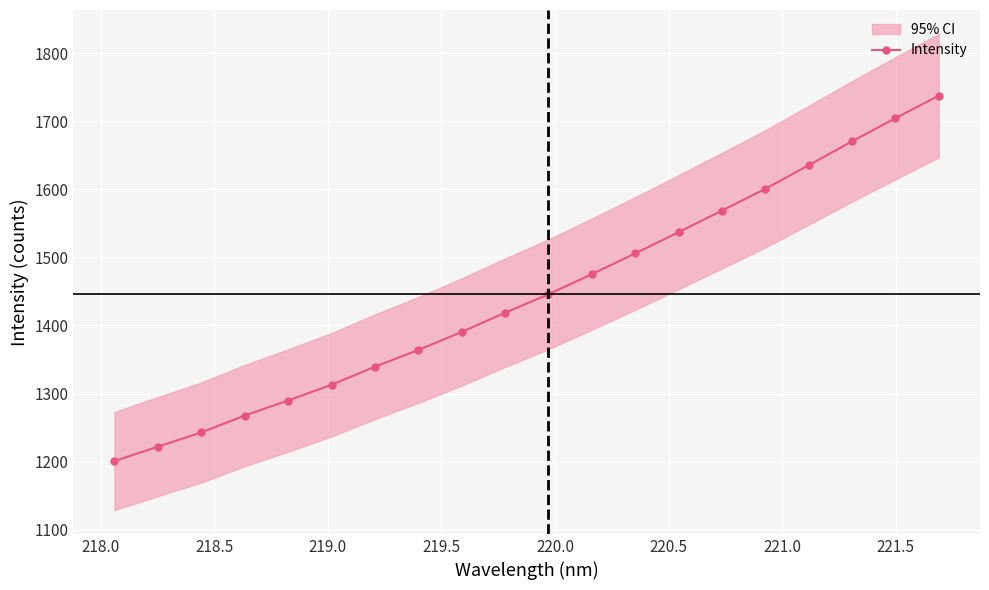

Does the chart display data point markers on the line(s)?

Yes